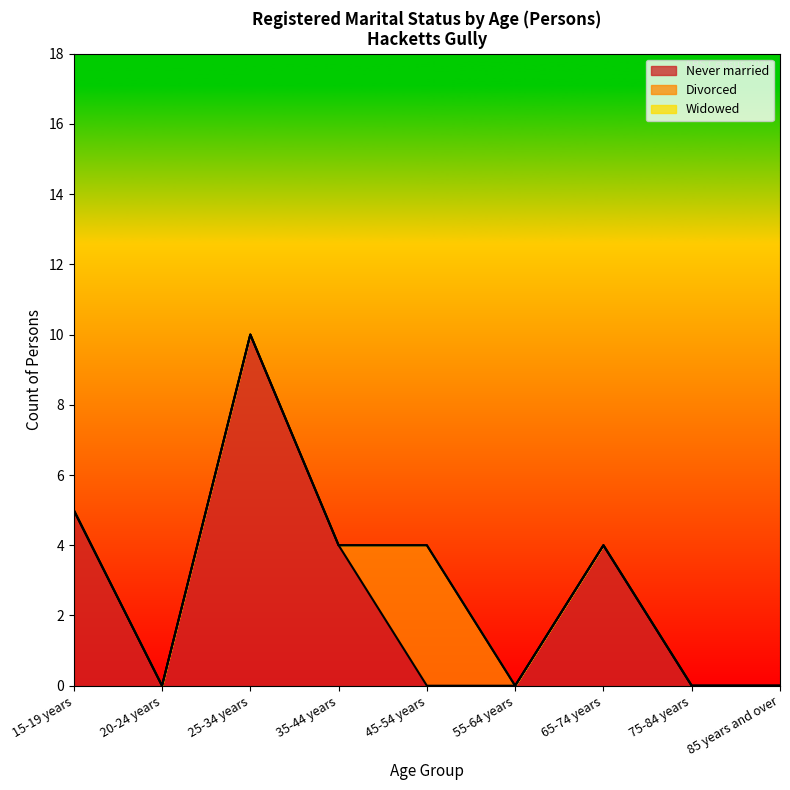

Reading right to left, transcribe all the data shown in this chart.

Never married: 0	0	4	0	0	4	10	0	5
Divorced: 0	0	0	0	4	0	0	0	0
Widowed: 0	0	0	0	0	0	0	0	0